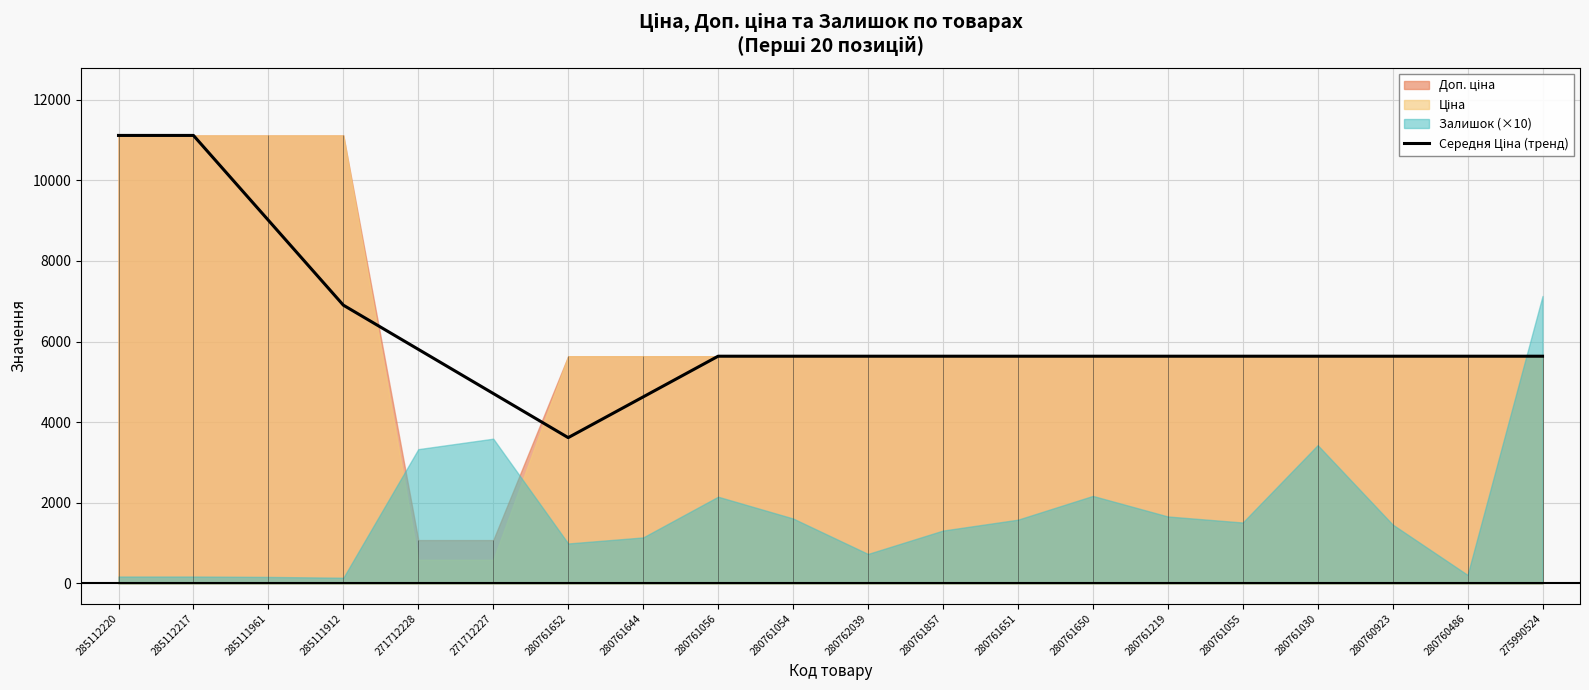

List the labels in order of value, smallest first.

280761652, 280761644, 271712227, 280761056, 280761054, 280762039, 280761857, 280761651, 280761650, 280761219, 280761055, 280761030, 280760923, 280760486, 275990524, 271712228, 285111912, 285111961, 285112220, 285112217